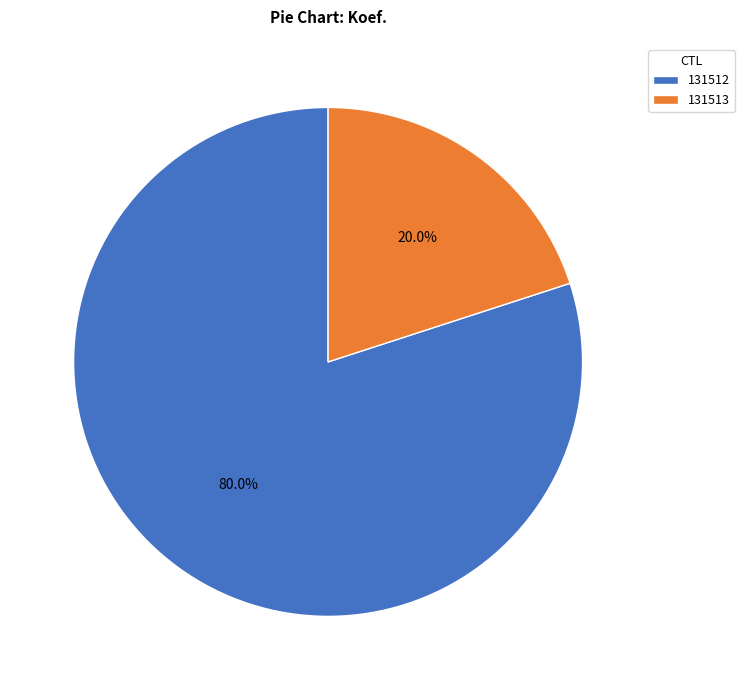

Combined, do 131513 and 131512 account for over 50%?

Yes